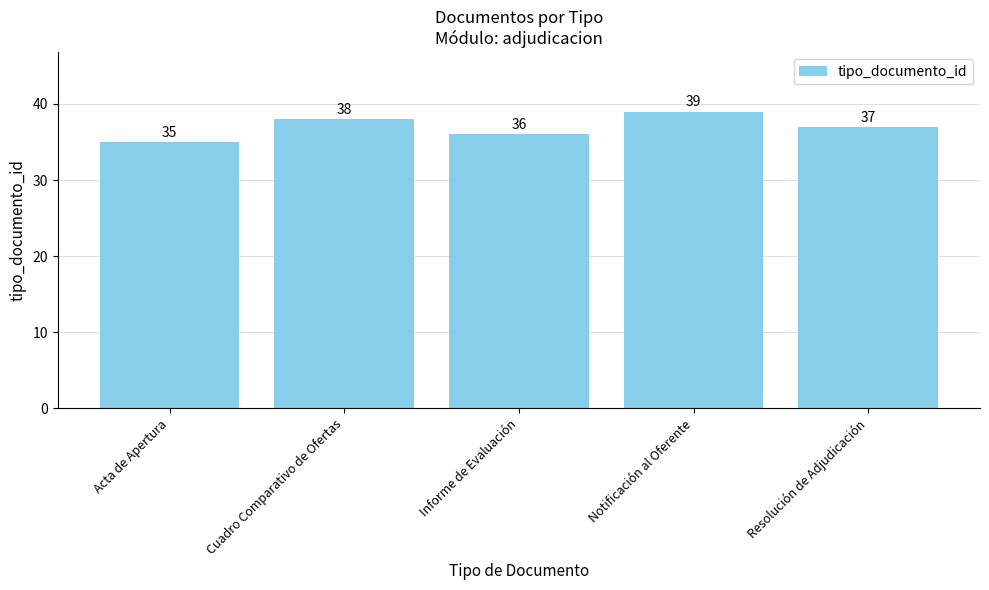

List the labels in order of value, largest first.

Notificación al Oferente, Cuadro Comparativo de Ofertas, Resolución de Adjudicación, Informe de Evaluación, Acta de Apertura